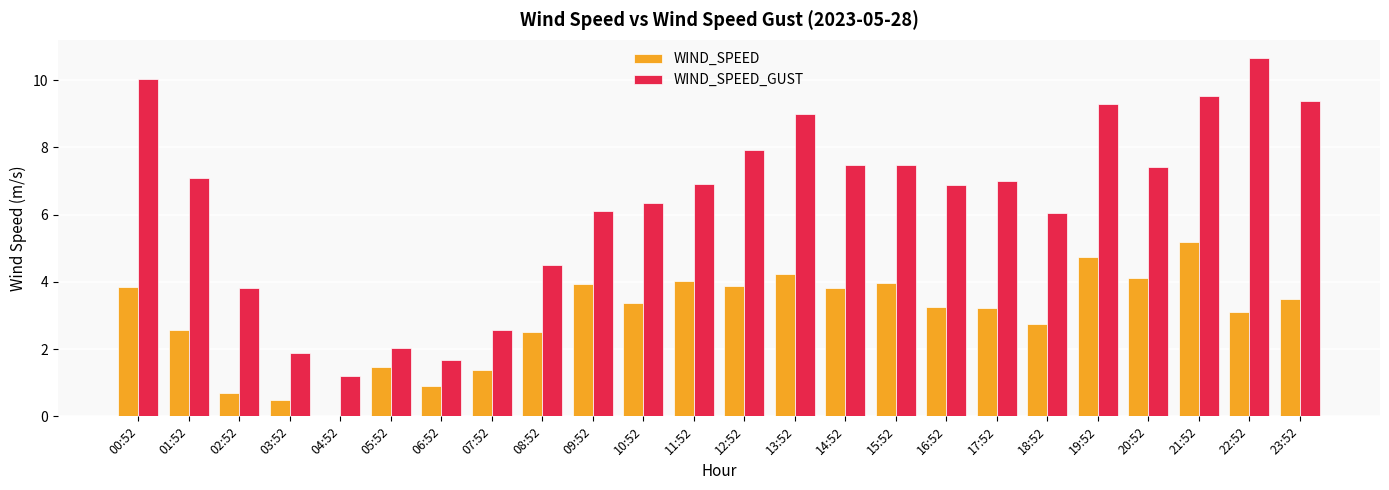

Is it true that WIND_SPEED equals 3.5 at 23:52?

True